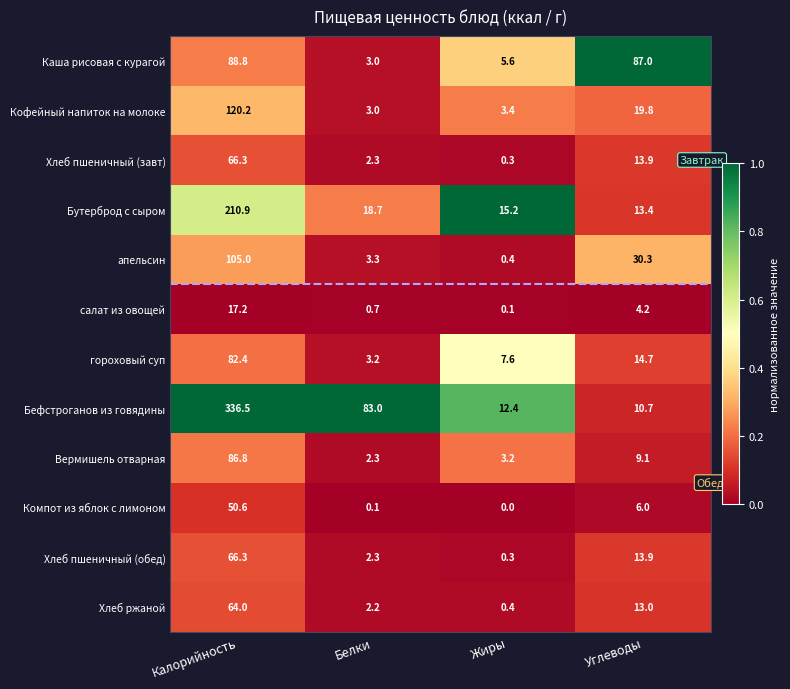

True or false: апельсин has a value of 105.0 at Калорийность.

True